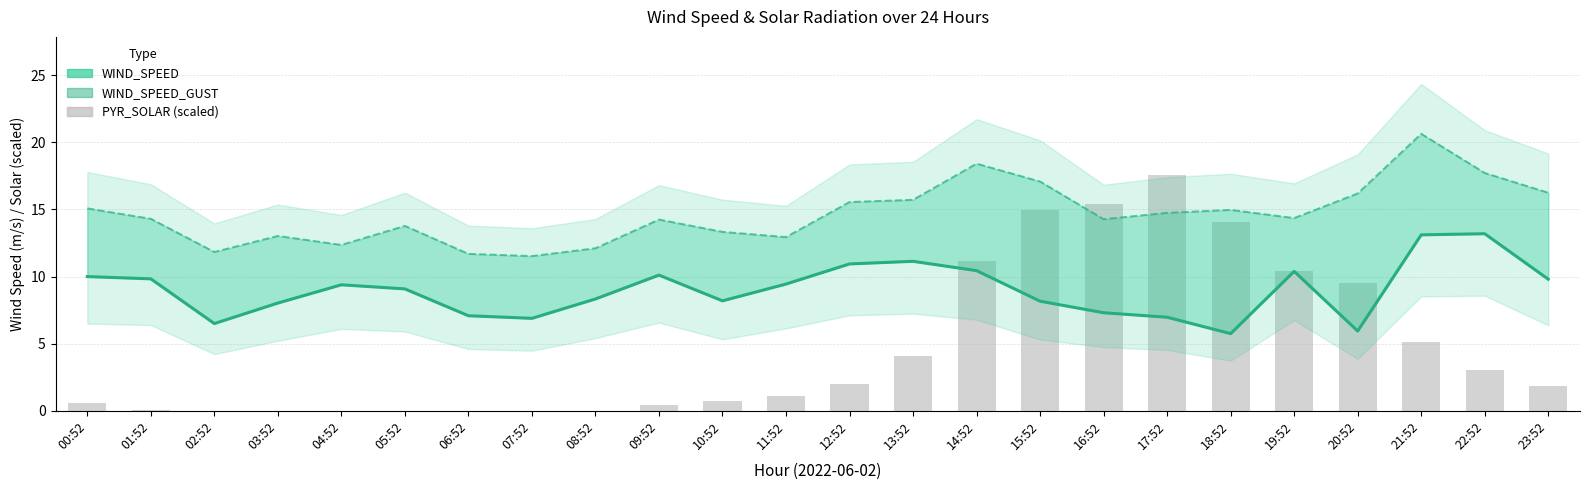

Reading left to right, list all the values displayed in this chart.

WIND_SPEED: 00:52=10.0	01:52=9.8	02:52=6.5	03:52=8.0	04:52=9.4	05:52=9.1	06:52=7.1	07:52=6.9	08:52=8.3	09:52=10.1	10:52=8.2	11:52=9.4	12:52=10.9	13:52=11.1	14:52=10.4	15:52=8.2	16:52=7.3	17:52=7.0	18:52=5.8	19:52=10.4	20:52=5.9	21:52=13.1	22:52=13.2	23:52=9.8
WIND_SPEED_GUST: 00:52=15.1	01:52=14.3	02:52=11.8	03:52=13.0	04:52=12.4	05:52=13.8	06:52=11.7	07:52=11.5	08:52=12.1	09:52=14.2	10:52=13.3	11:52=12.9	12:52=15.6	13:52=15.7	14:52=18.4	15:52=17.1	16:52=14.3	17:52=14.8	18:52=15.0	19:52=14.4	20:52=16.2	21:52=20.6	22:52=17.7	23:52=16.2
PYR_SOLAR (scaled): 00:52=0.6	01:52=0.0	02:52=0.0	03:52=0.0	04:52=0.0	05:52=0.0	06:52=0.0	07:52=0.0	08:52=0.0	09:52=0.4	10:52=0.7	11:52=1.1	12:52=2.0	13:52=4.1	14:52=11.2	15:52=14.9	16:52=15.4	17:52=17.5	18:52=14.1	19:52=10.4	20:52=9.5	21:52=5.1	22:52=3.0	23:52=1.8